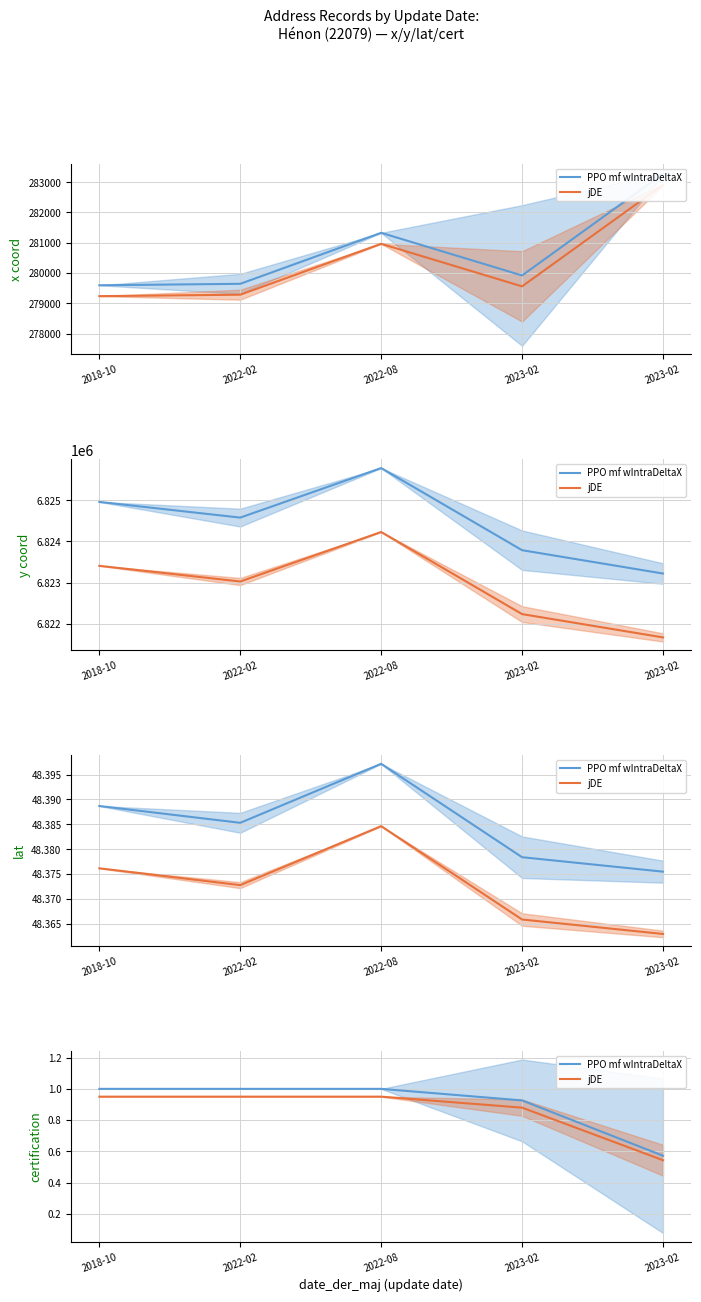

Between 2023-02 and 2023-02, which series saw the biggest shift?

PPO mf wIntraDeltaX